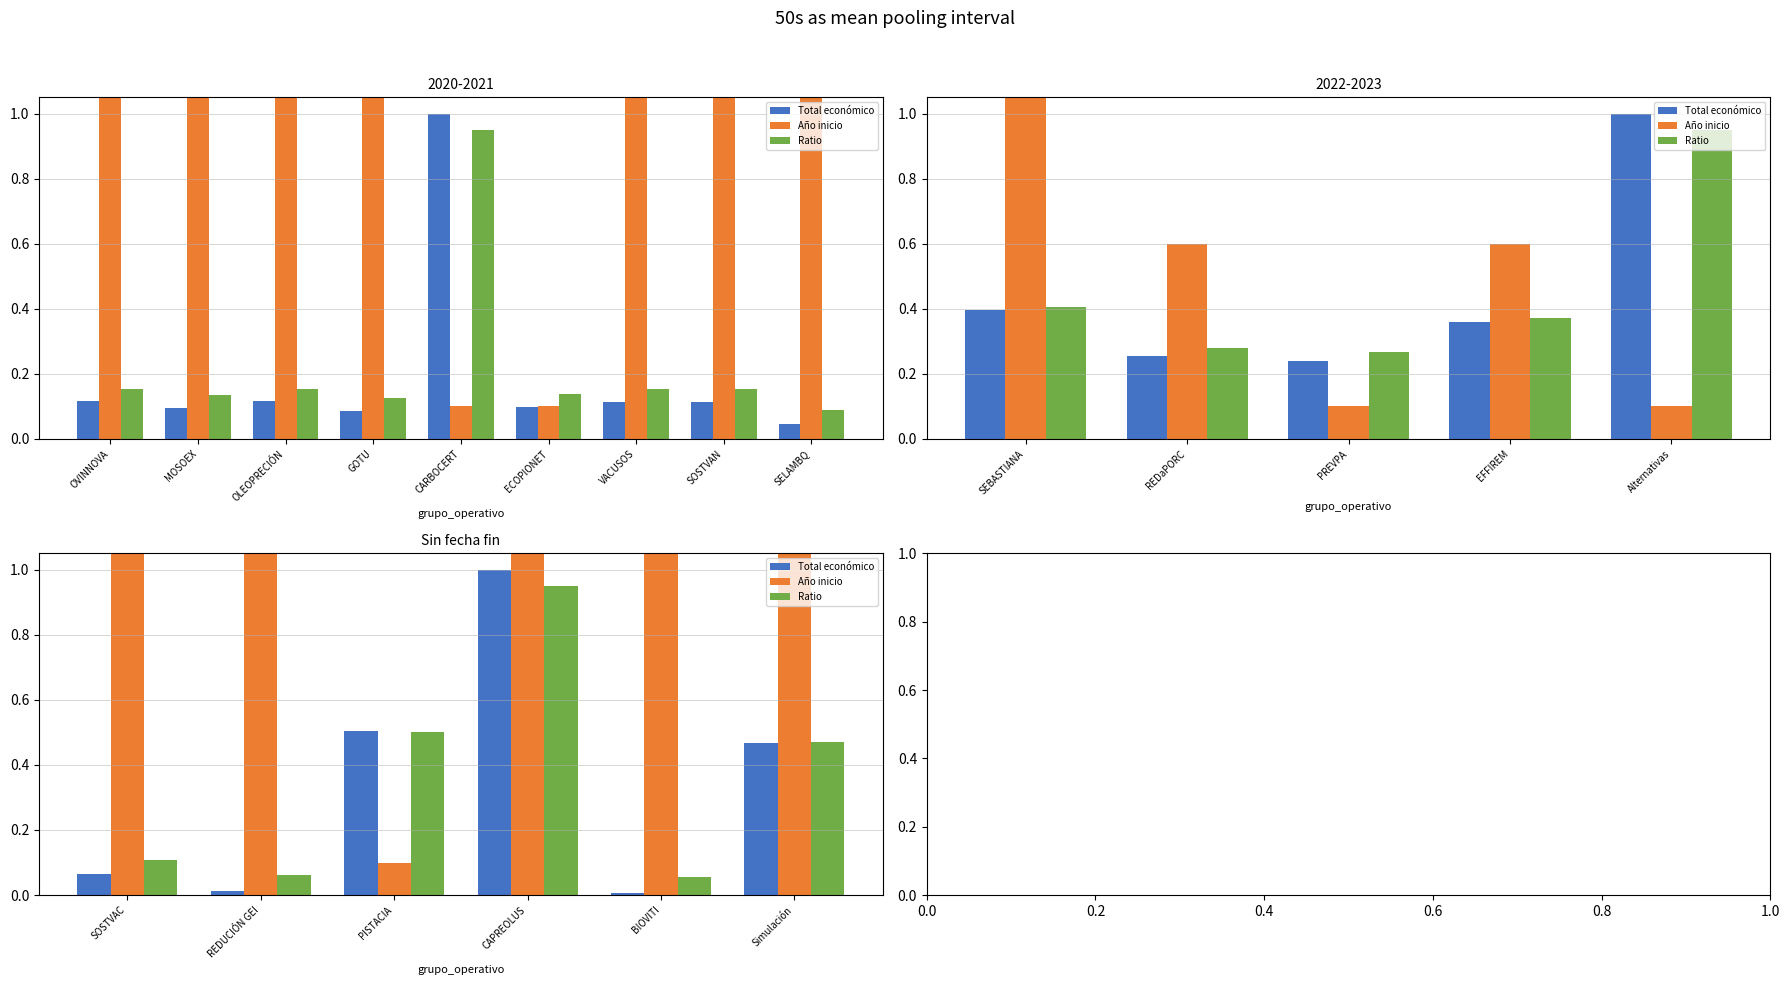

At how many categories does at least one series exceed 0?

6